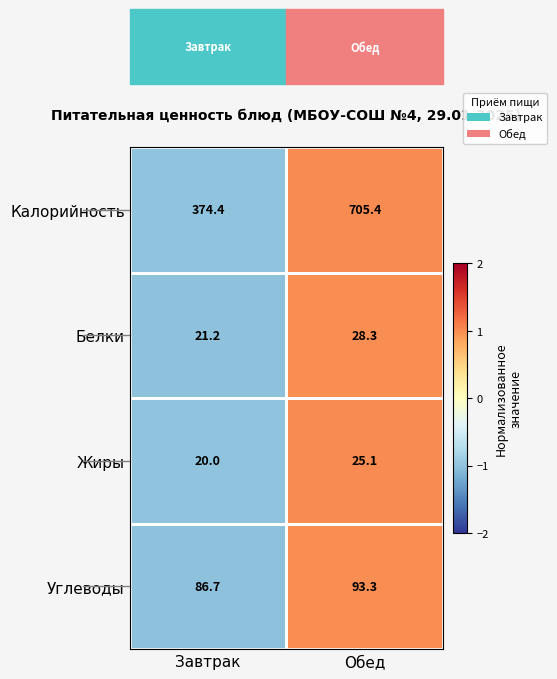

Rank the series by their maximum value, from highest to lowest.

Калорийность, Углеводы, Белки, Жиры